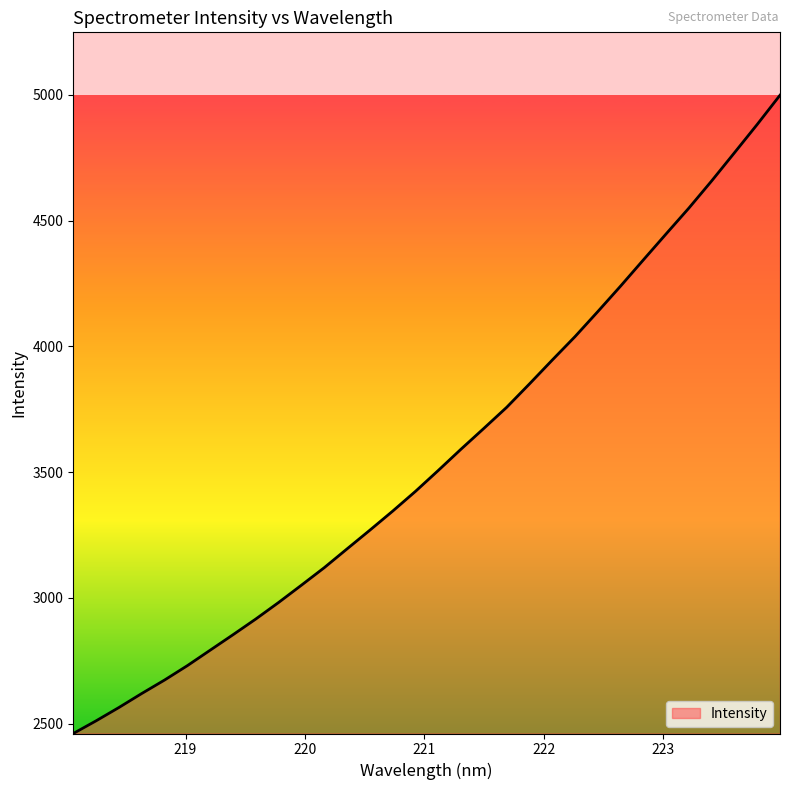

Does the chart have visible grid lines?

No